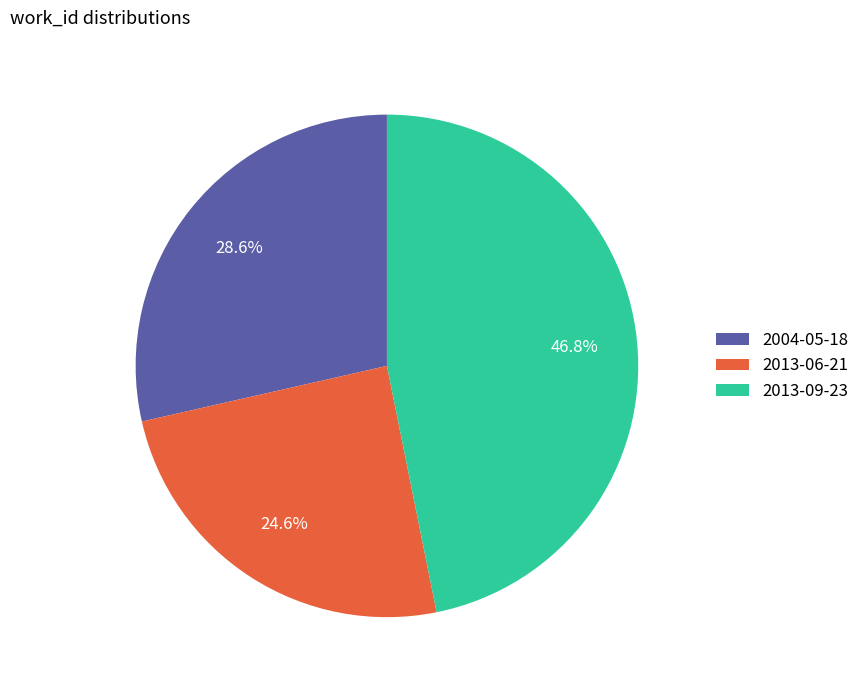

The 2013-06-21 slice represents 25% of the pie. True or false?

True